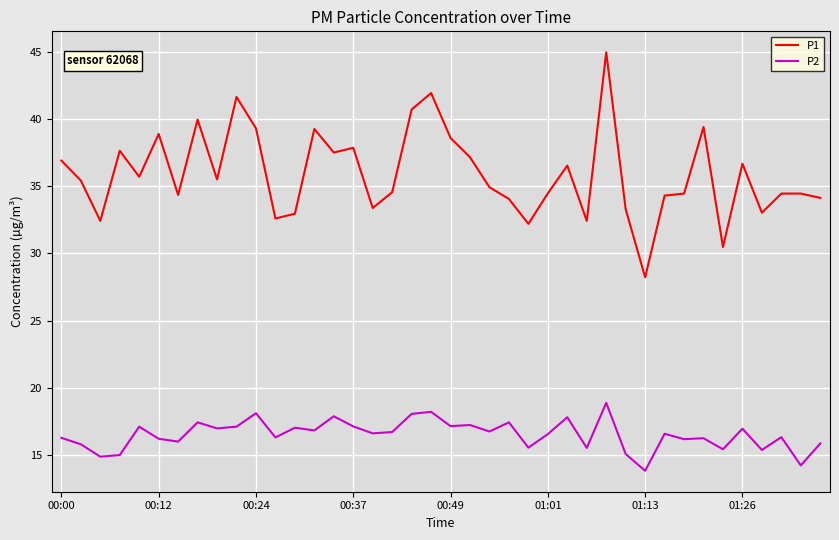

What are all the series names shown in the legend?

P1, P2